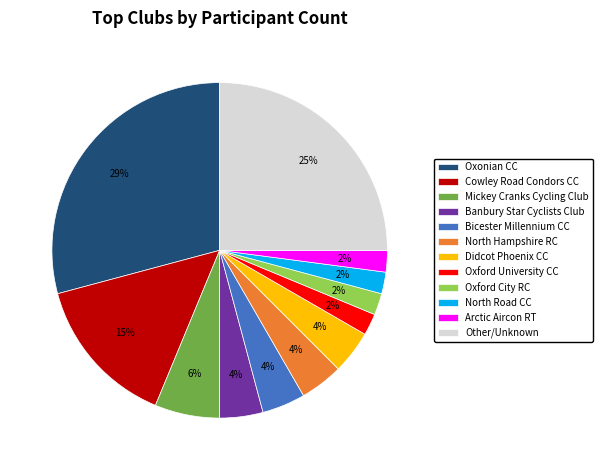

Is the sum of Cowley Road Condors CC and North Road CC greater than half?

No